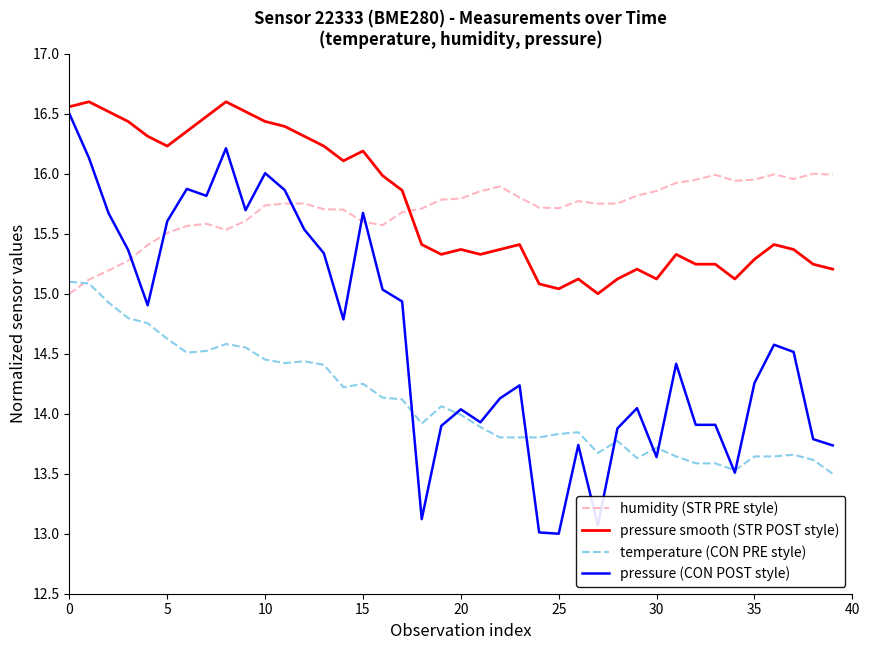

What is the lowest value of the pressure smooth (STR POST style) series?

15.0